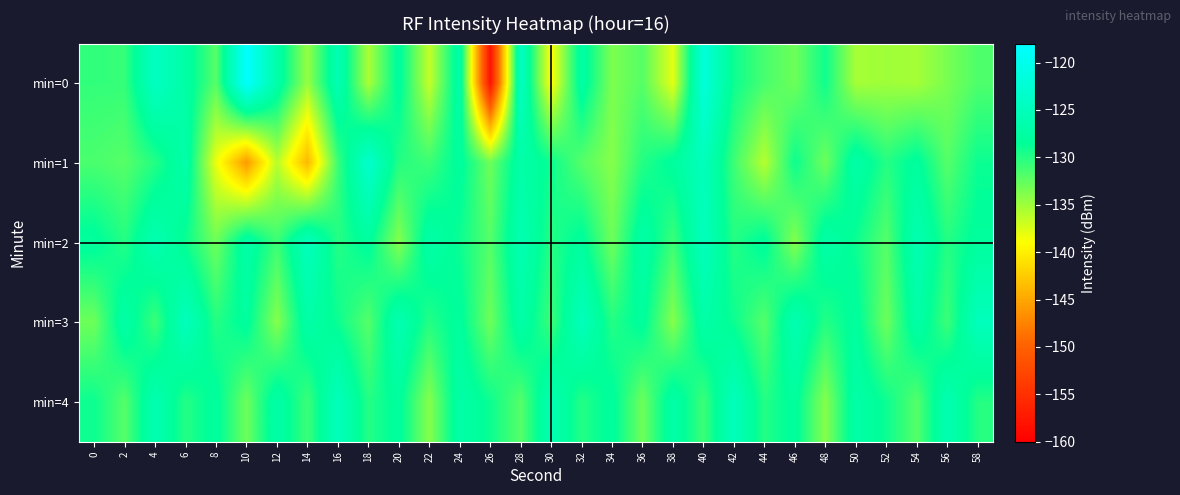

What is the maximum value shown in the chart?

-118.2